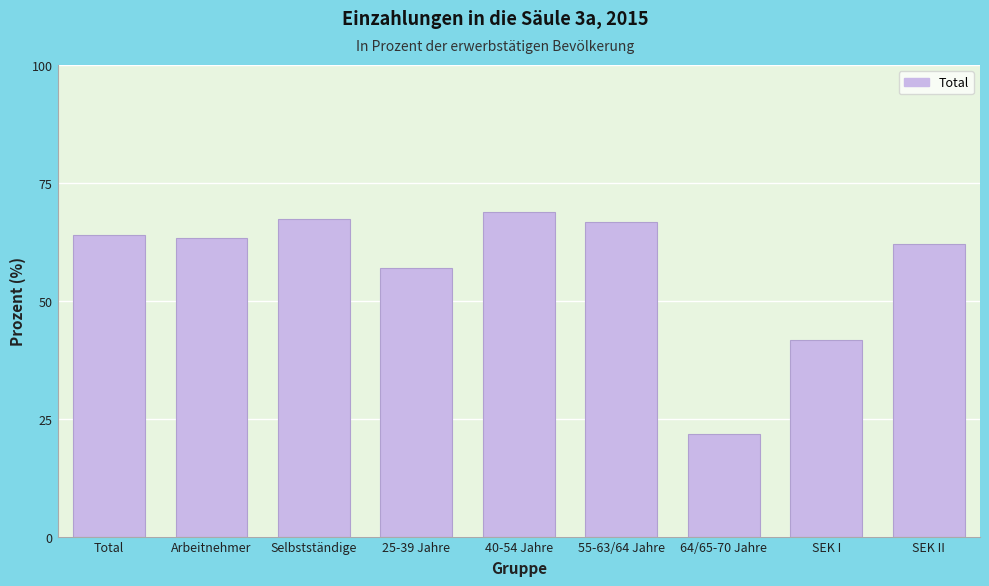

Reading right to left, what are all the values shown in this chart?

SEK II=62.0	SEK I=41.6	64/65-70 Jahre=21.7	55-63/64 Jahre=66.6	40-54 Jahre=68.9	25-39 Jahre=57.0	Selbstständige=67.4	Arbeitnehmer=63.3	Total=63.9